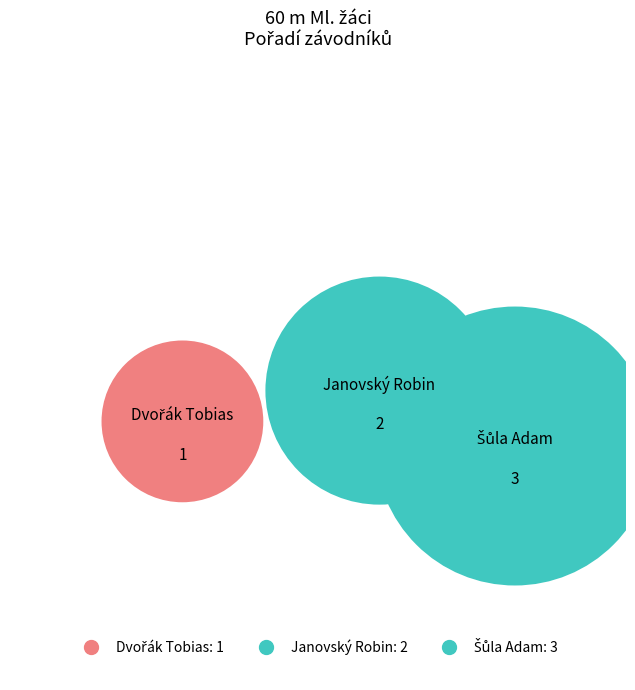

Count the number of slices in the pie.

3